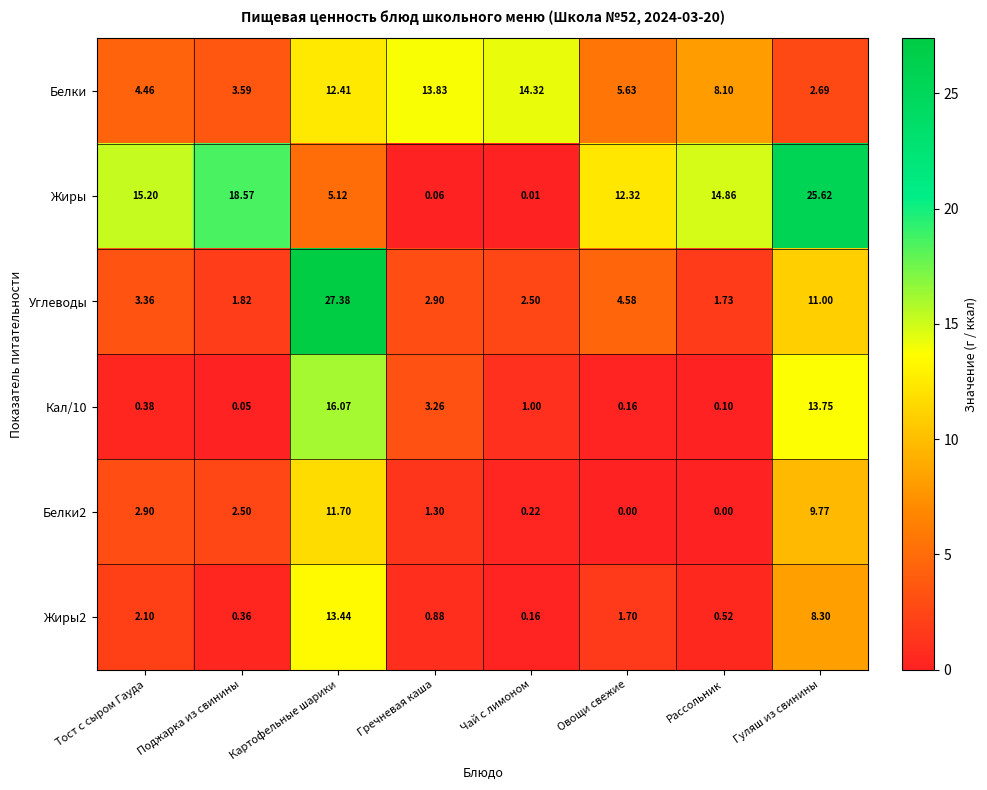

At which category is the sum across all series the highest?

Картофельные шарики